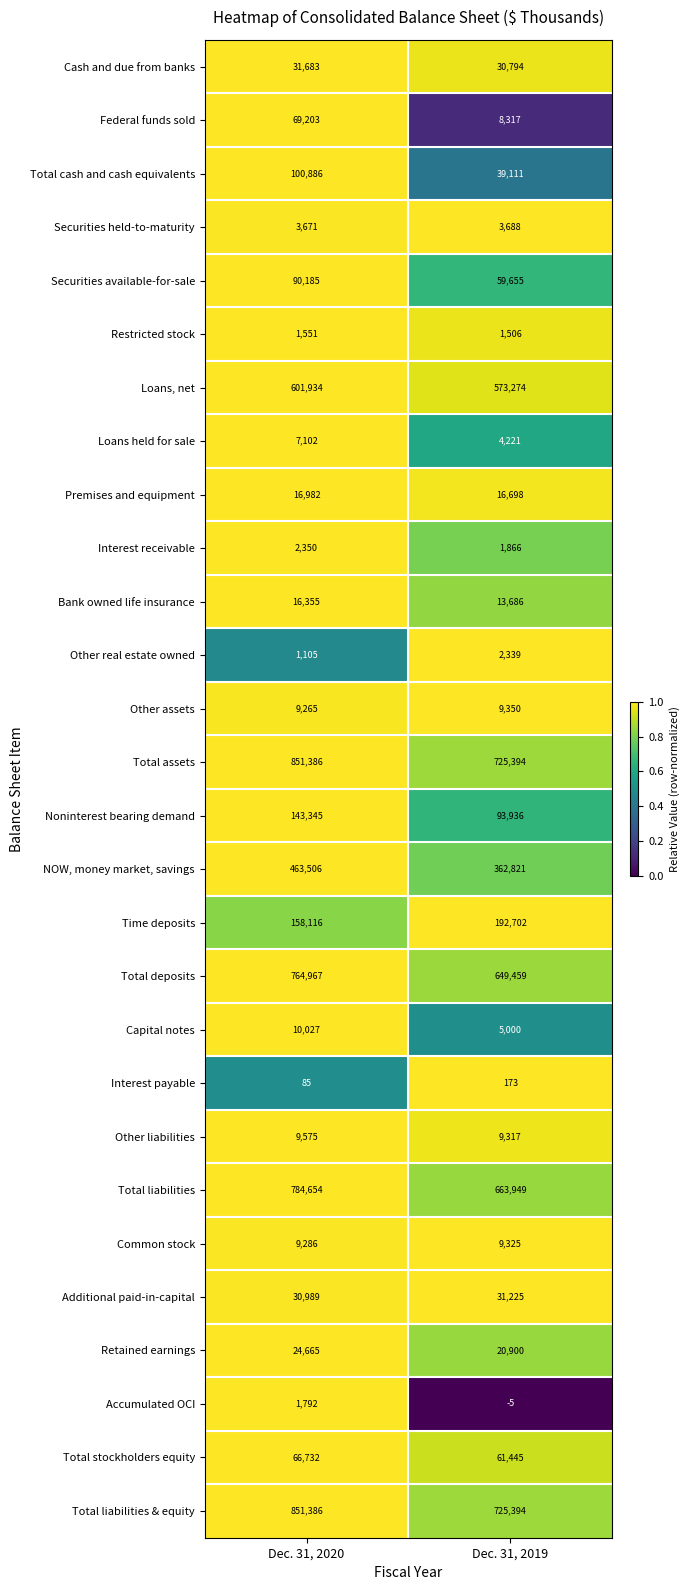

Is the value of Capital notes at Dec. 31, 2019 greater than the value of Restricted stock at Dec. 31, 2019?

Yes